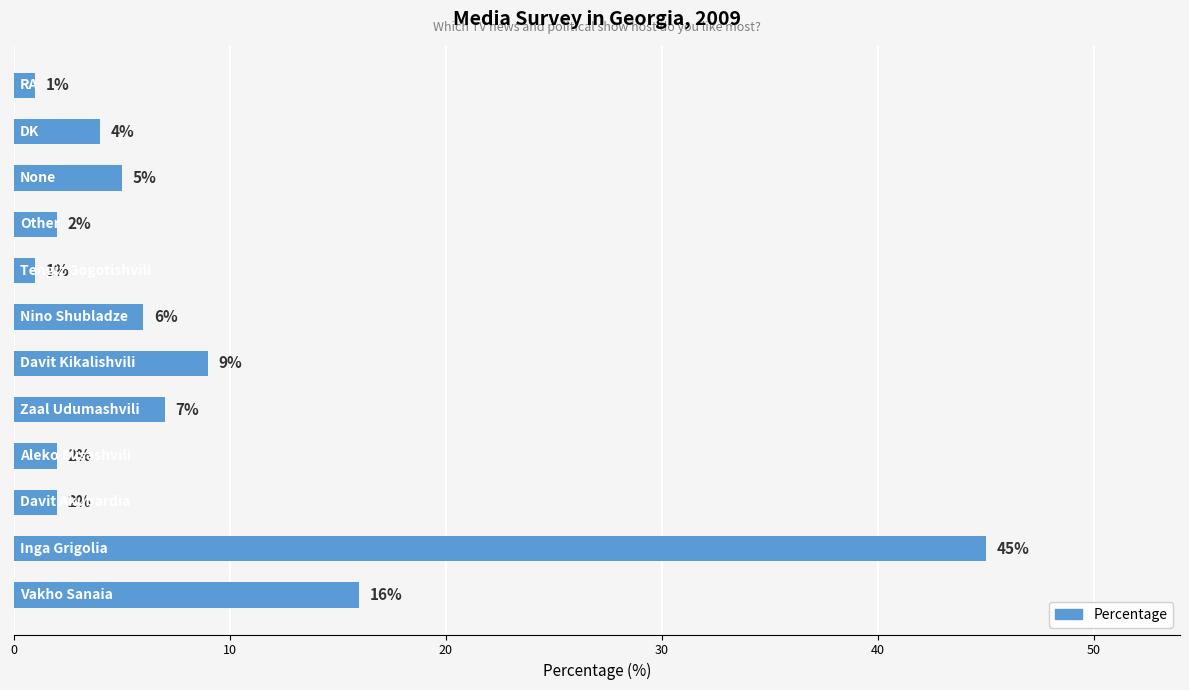

Reading bottom to top, list all the values displayed in this chart.

16	45	2	2	7	9	6	1	2	5	4	1